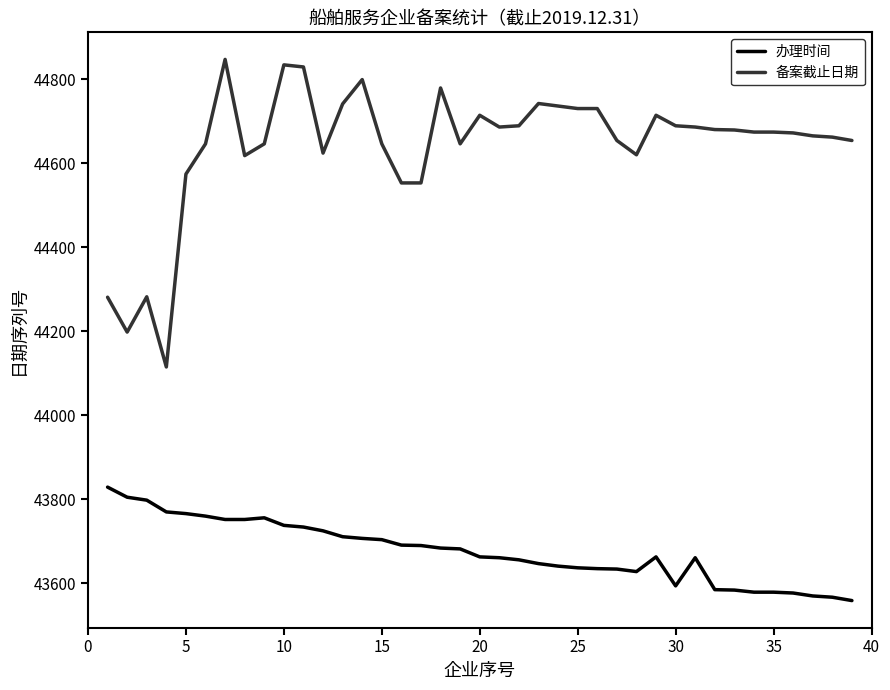

True or false: 办理时间 and 备案截止日期 intersect in this chart.

False